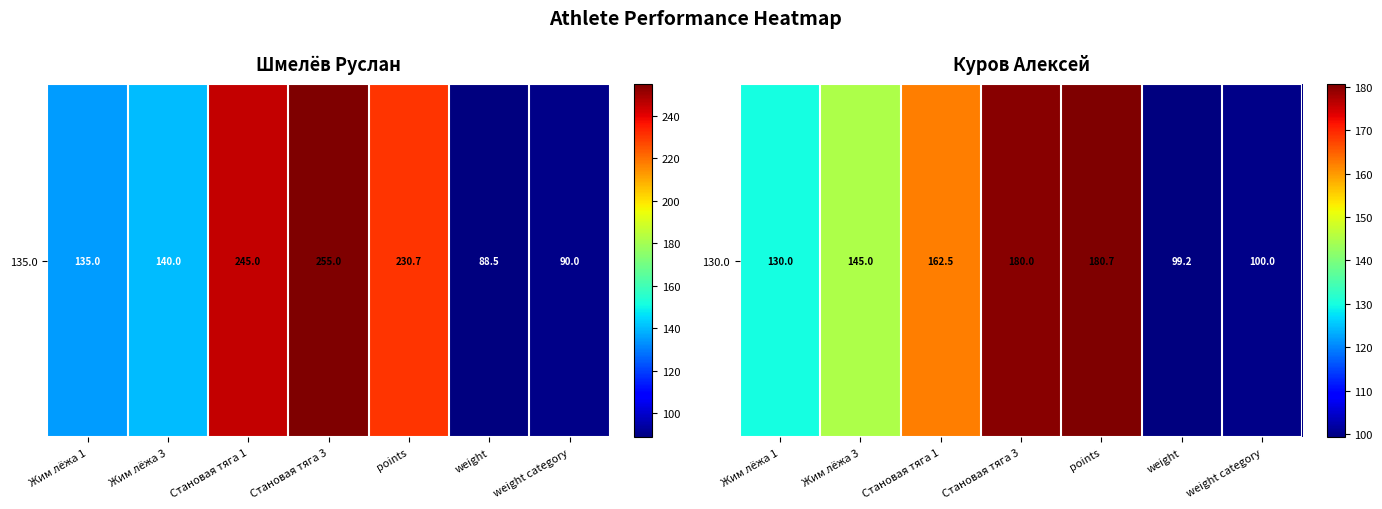

Reading left to right, extract all data points from this chart.

Жим лёжа 1=130.0	Жим лёжа 3=145.0	Становая тяга 1=162.5	Становая тяга 3=180.0	points=180.7	weight=99.2	weight category=100.0